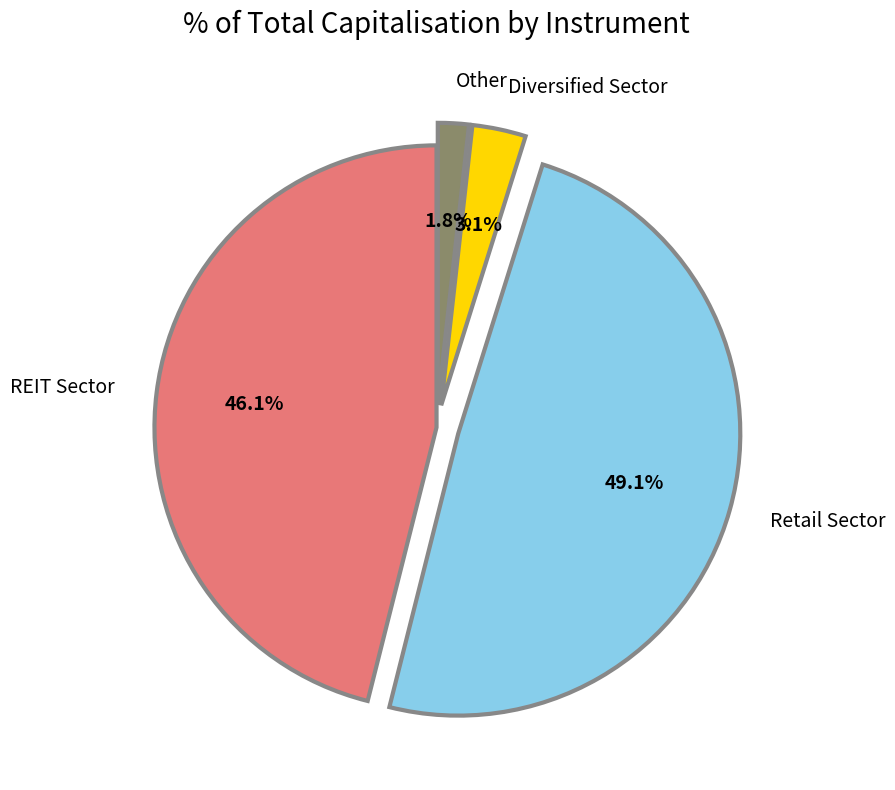

Count the number of slices in the pie.

4